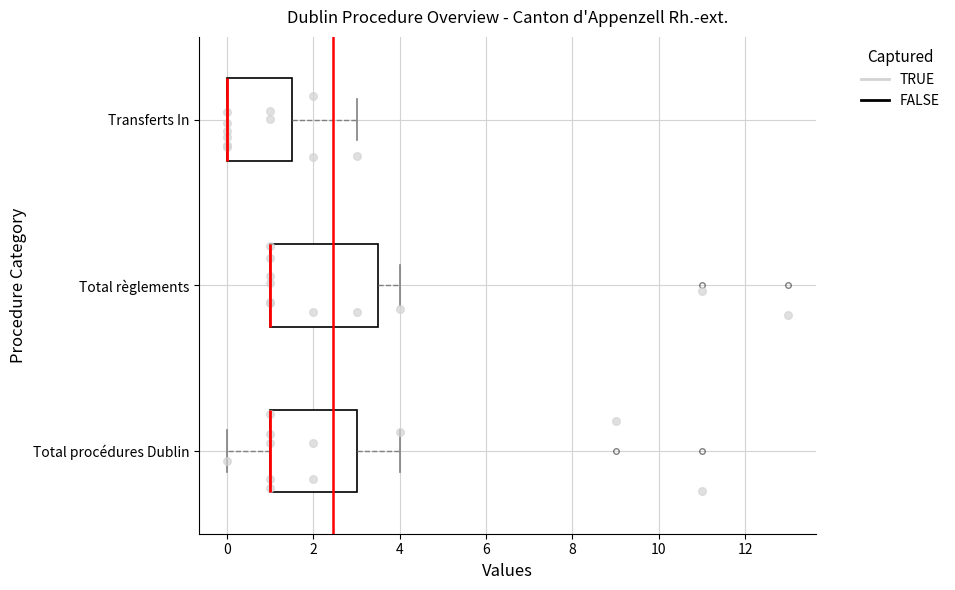

Reading bottom to top, transcribe this box plot: for each box, give where its median line is, the range the box spans, and where its two whiskers end, as read against the x-axis. The values are not printed on the chart, so give them approximately, as read against the axis.

Total procédures Dublin: median 1.0 (drawn on the box's left edge), box 1.0 to 3.0, whiskers 0.0 to 4.0
Total règlements: median 1.0 (drawn on the box's left edge), box 1.0 to 3.6, whiskers 1.0 to 4.0
Transferts In: median 0.0 (drawn on the box's left edge), box 0.0 to 1.6, whiskers 0.0 to 3.0